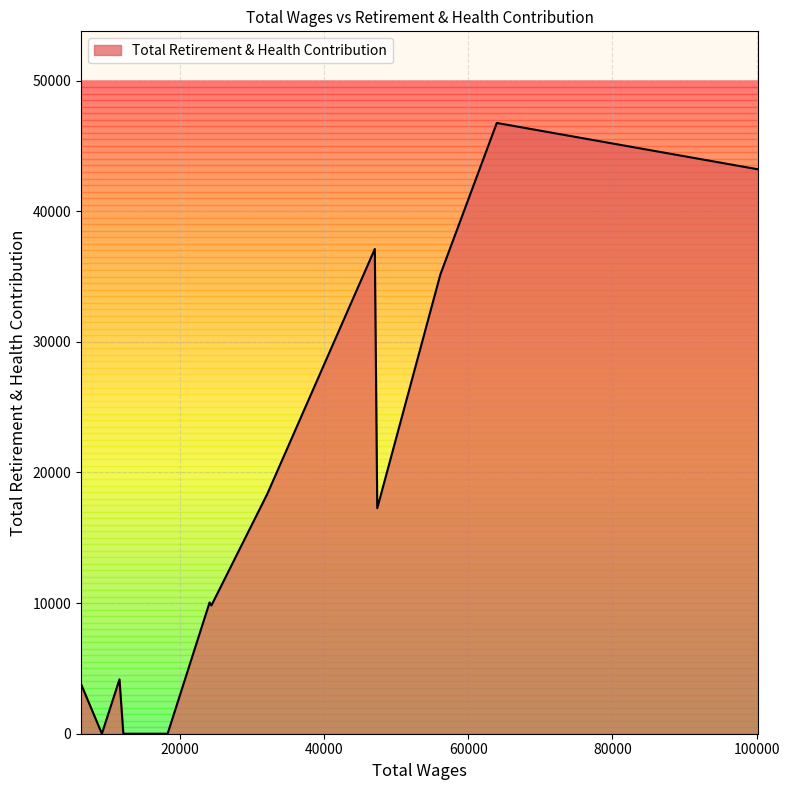

What is the maximum value shown in the chart?

46756